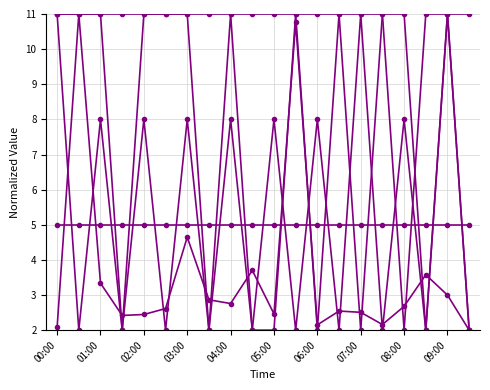

How many distinct data groups are displayed?

5